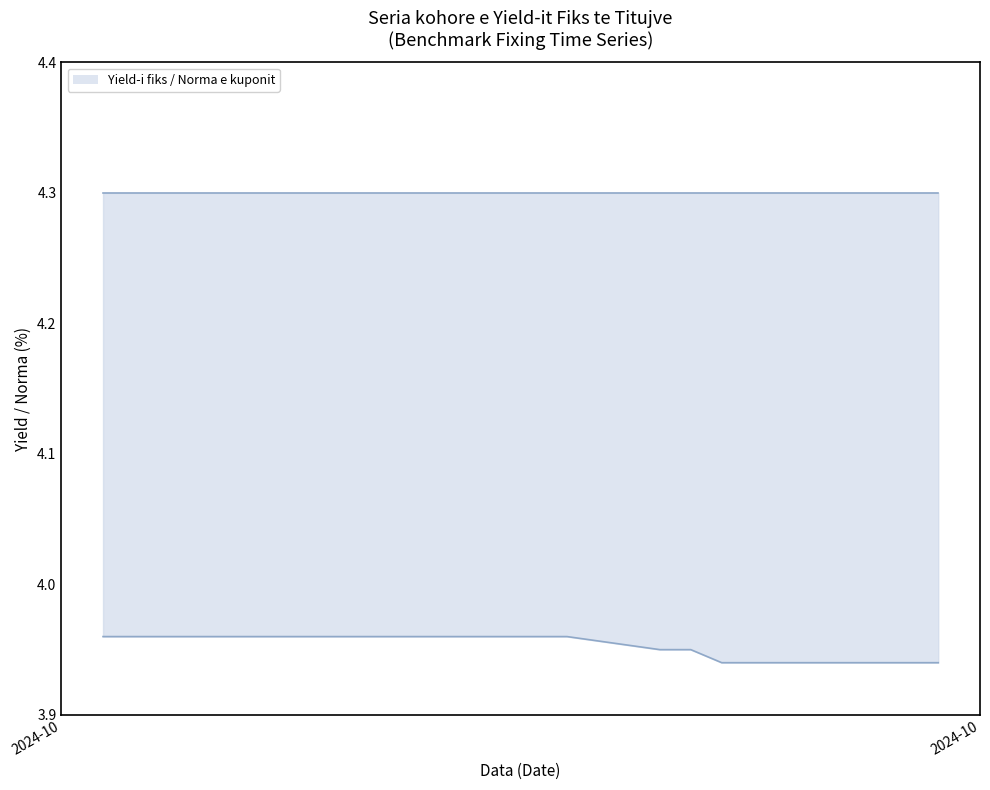

Is it true that Yield-i fiks (Fixing) line equals 6.2 at 16?

False